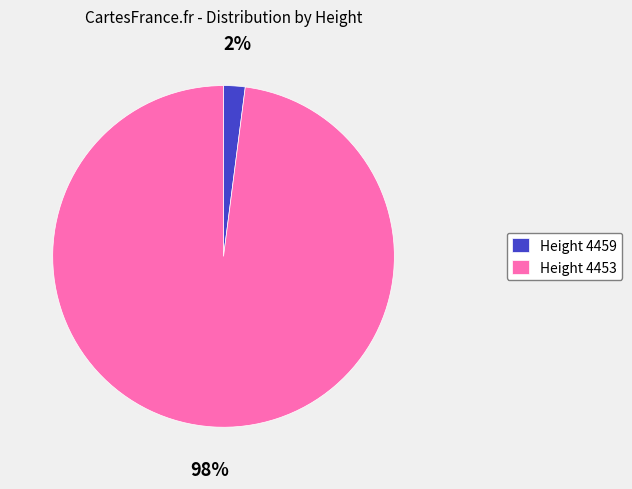

Rank the categories by value from highest to lowest.

Height 4453, Height 4459